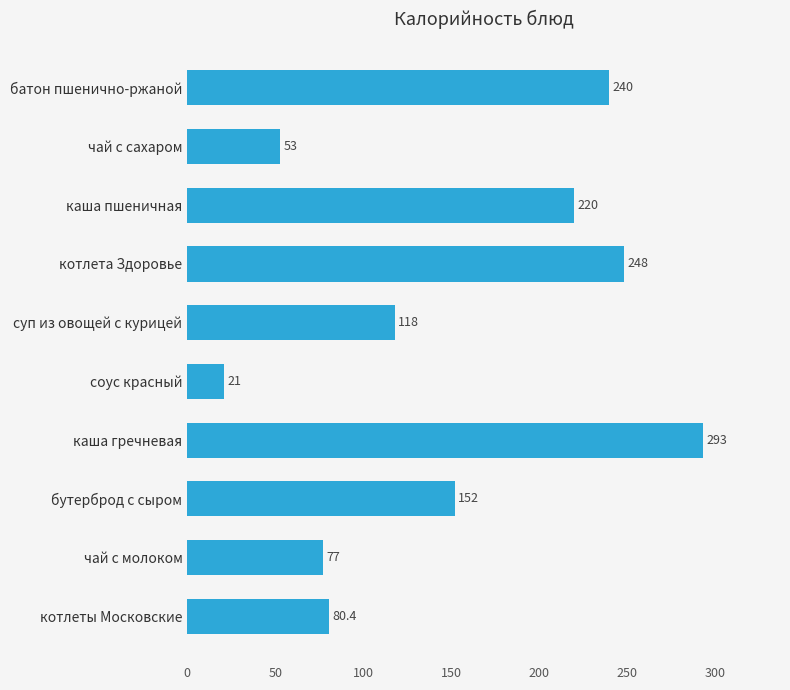

Does the chart contain stacked bars?

No